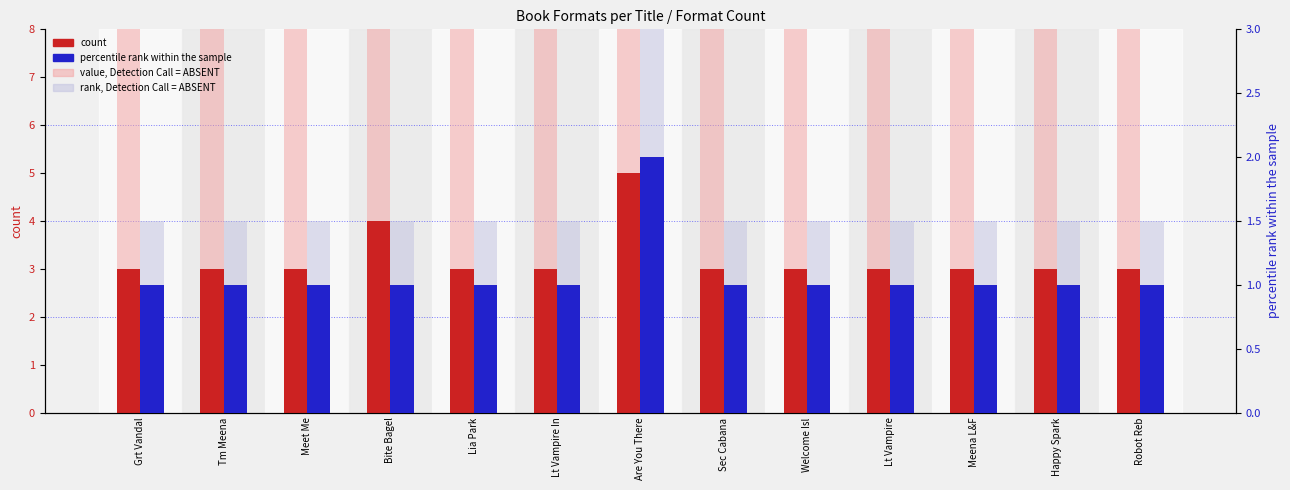

What is the total value across all series at Meet Me?

20.5